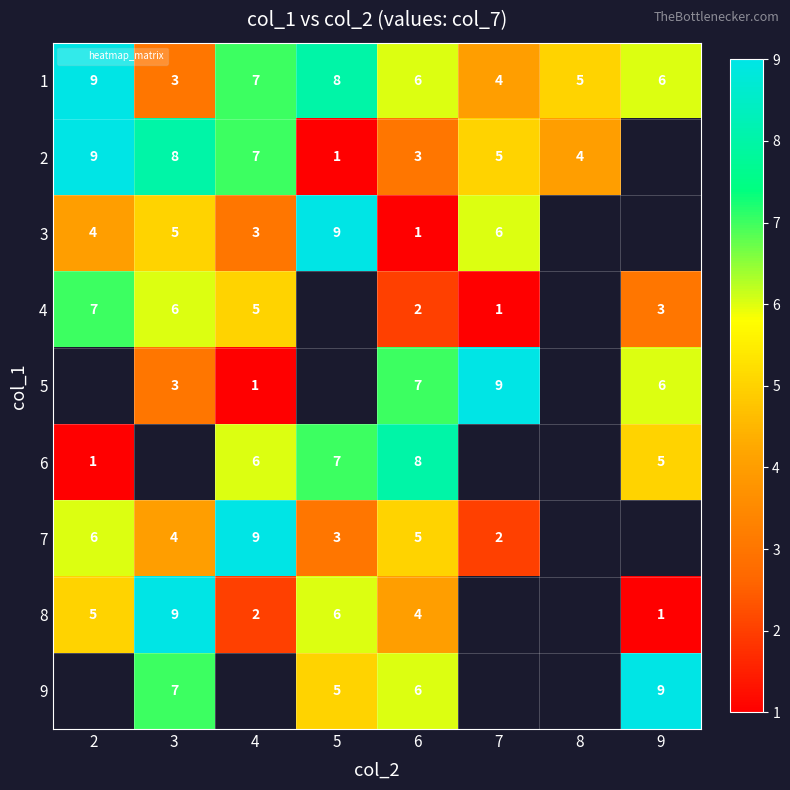

At which category is the sum across all series the highest?

6